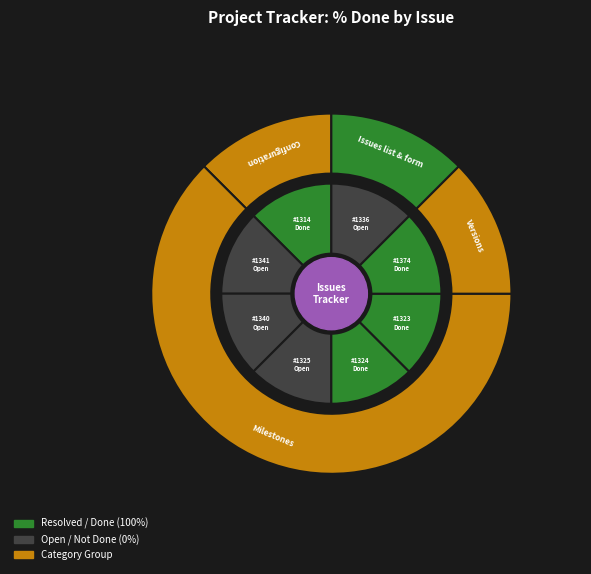

Count the number of slices in the pie.

8